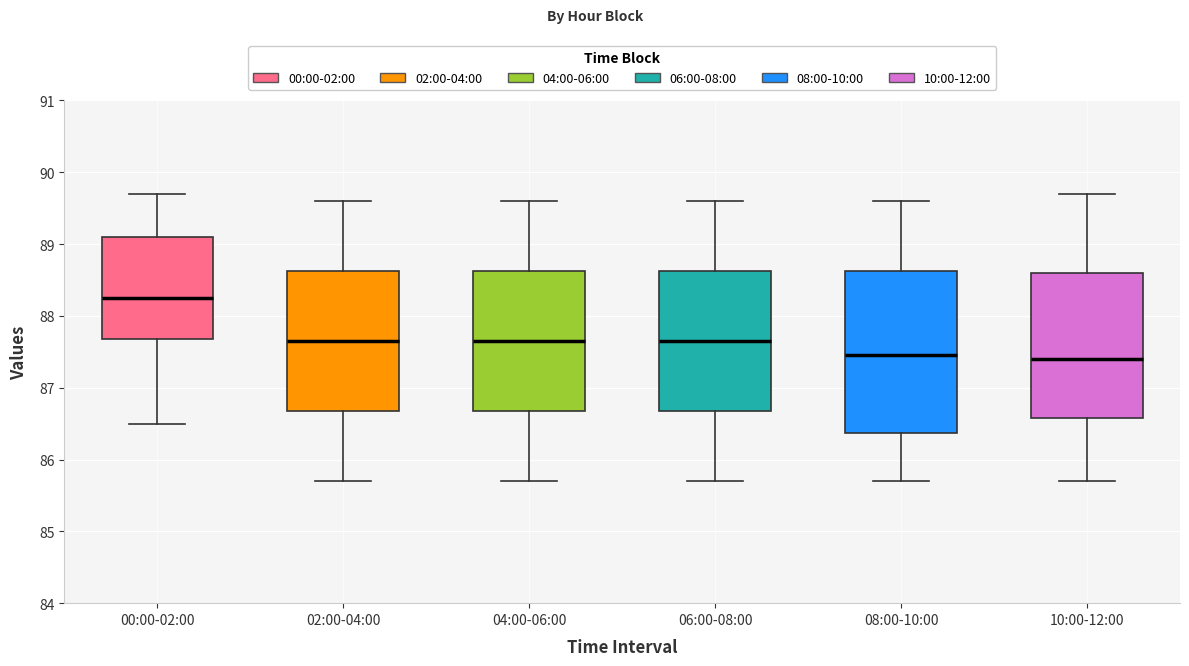

Which box is the tallest, from its lower edge to its upper edge?

08:00-10:00